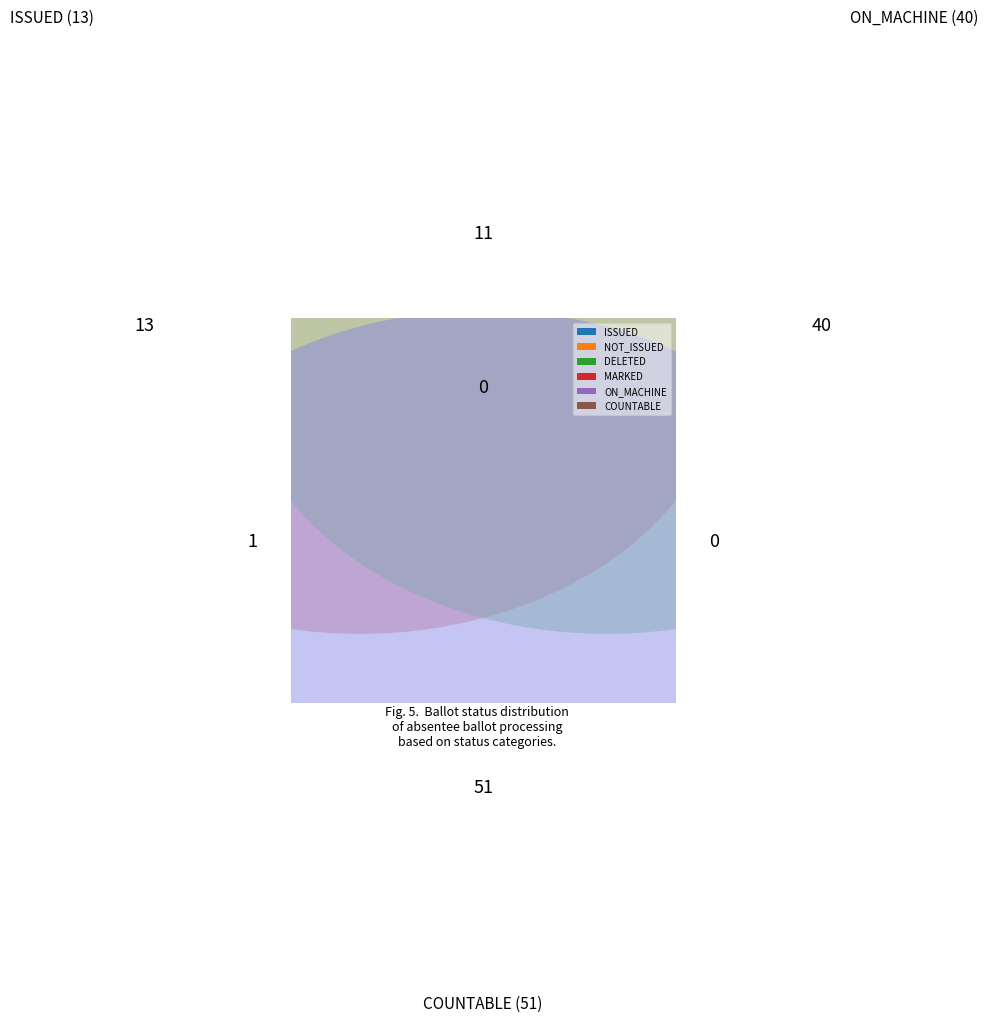

How many slices are in this pie chart?

6